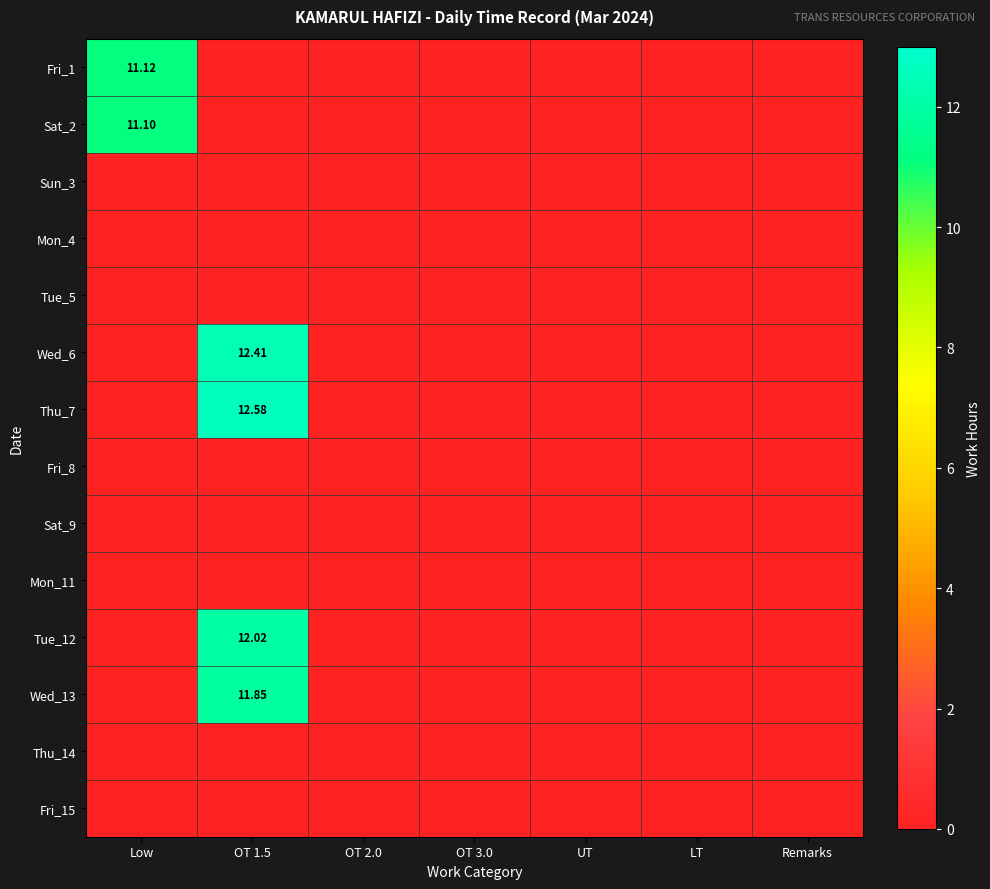

Is the value of Wed_6 at OT 1.5 greater than the value of Tue_5 at OT 2.0?

Yes